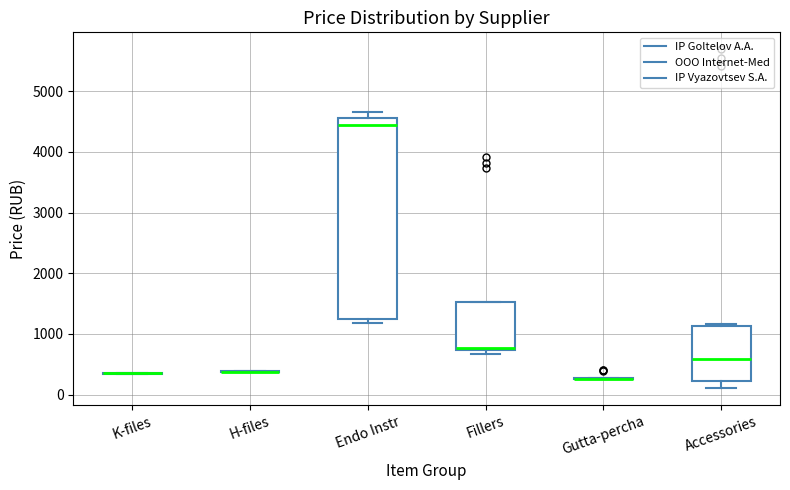

Reading left to right, transcribe this box plot: for each box, give where its median line is, the range the box spans, and where its two whiskers end, as read against the y-axis. The values are not printed on the chart, so give them approximately, as read against the axis.

K-files: box collapsed to a line at 300, whiskers 300 to 400
H-files: box collapsed to a line at 400, whiskers 400 to 400
Endo Instr: median 4400, box 1200 to 4600, whiskers 1200 (just below the box's lower edge) to 4700
Fillers: median 800, box 700 to 1500, whiskers 700 (just below the box's lower edge) to 1500
Gutta-percha: box collapsed to a line at 300, whiskers 300 to 300
Accessories: median 600, box 200 to 1100, whiskers 100 to 1200